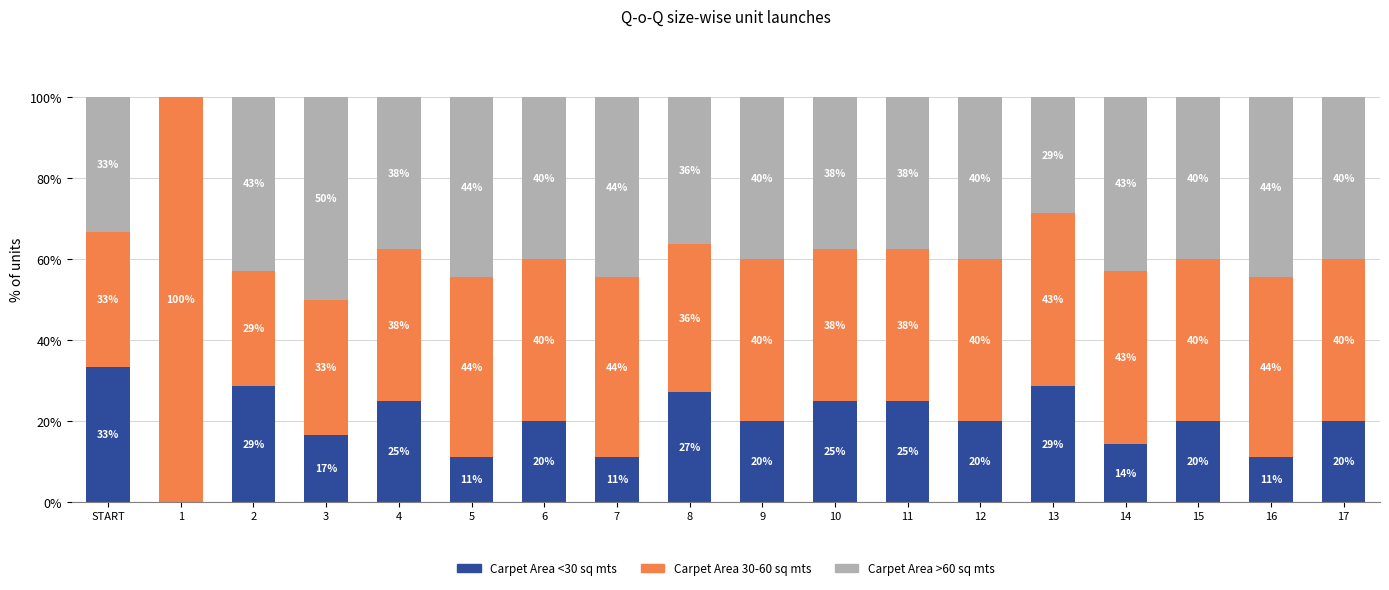

What are all the series names shown in the legend?

Carpet Area <30 sq mts, Carpet Area 30-60 sq mts, Carpet Area >60 sq mts